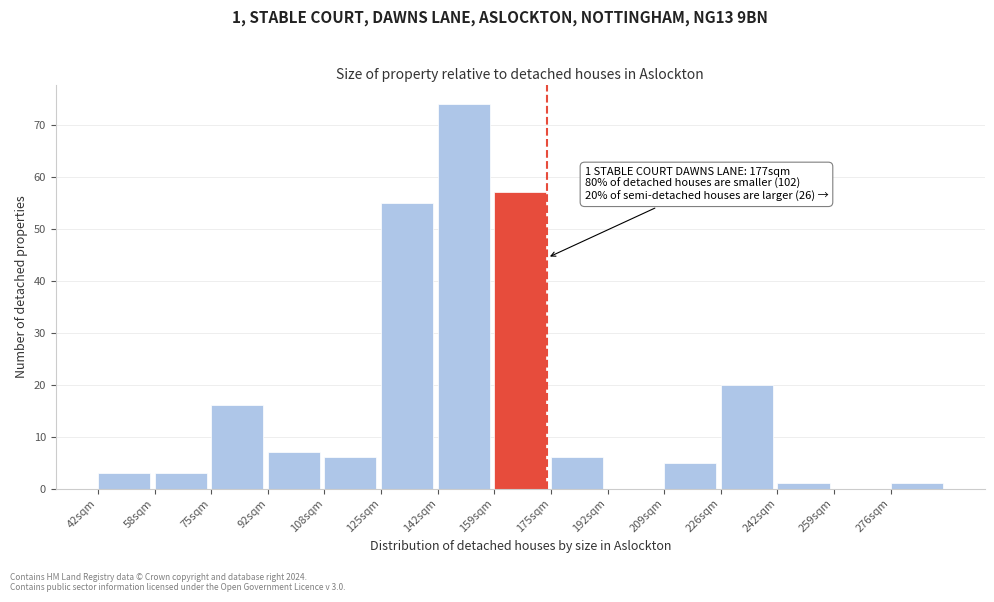

Reading left to right, list all the values displayed in this chart.

42sqm=3	58sqm=3	75sqm=16	92sqm=7	108sqm=6	125sqm=55	142sqm=74	159sqm=57	175sqm=6	192sqm=0	209sqm=5	226sqm=20	242sqm=1	259sqm=0	276sqm=1